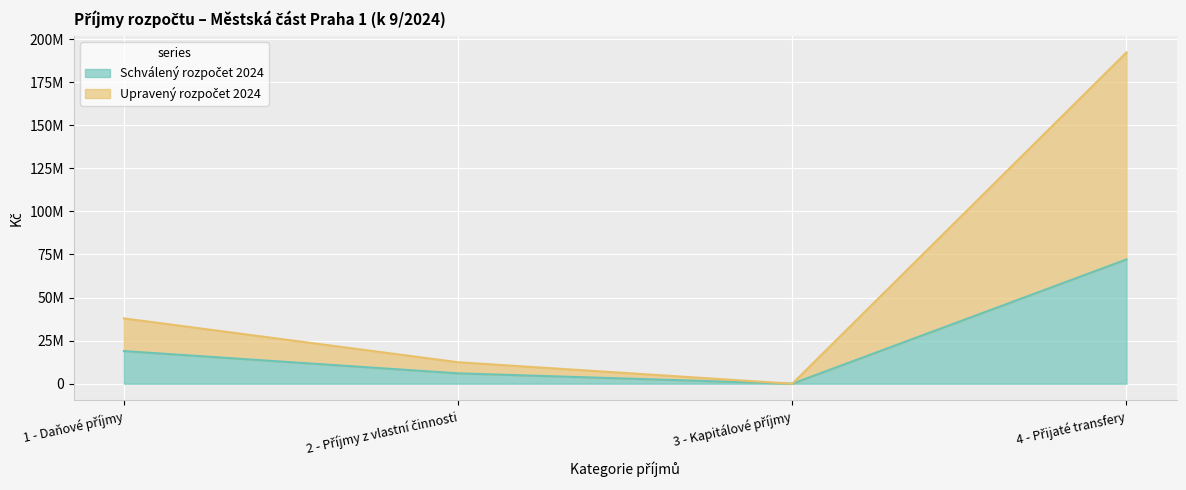

Read the Schválený rozpočet 2024 value at 2 - Příjmy z vlastní činnosti, to the nearest 50.

6020000